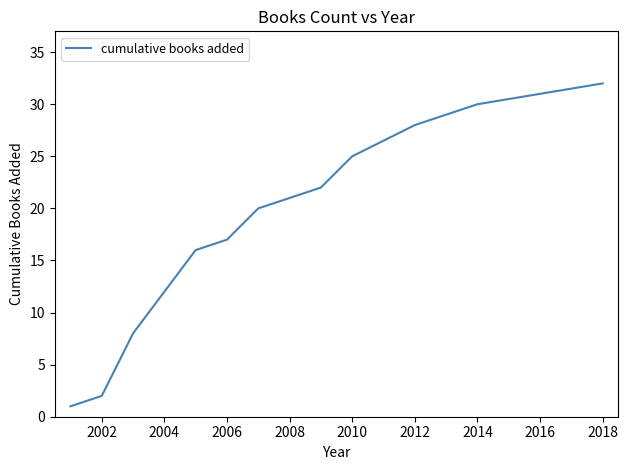

What is the maximum value shown in the chart?

32